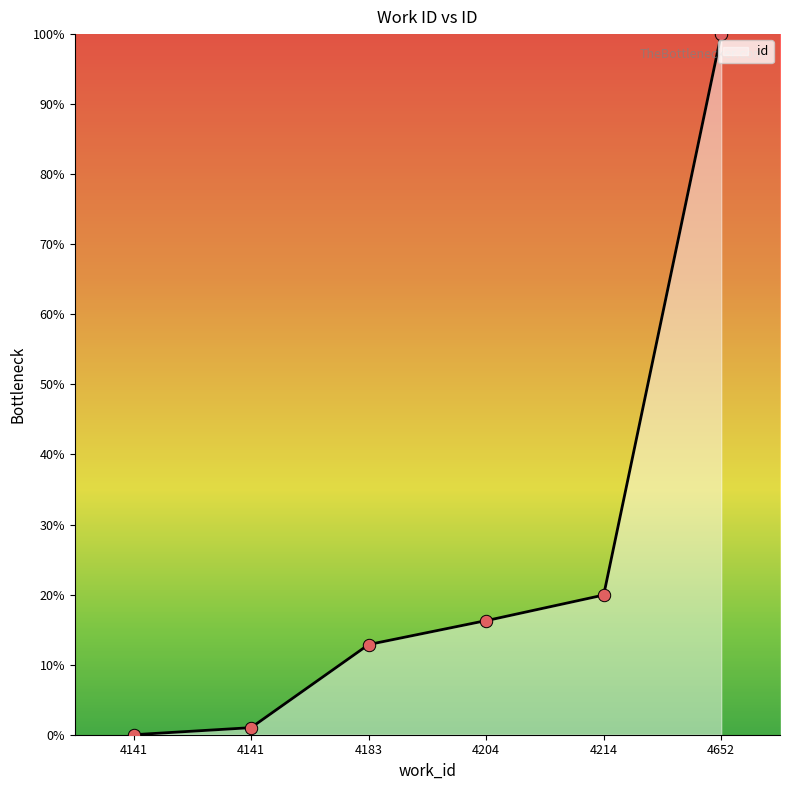

What is the change in value from 4214 to 4652?

+80.1